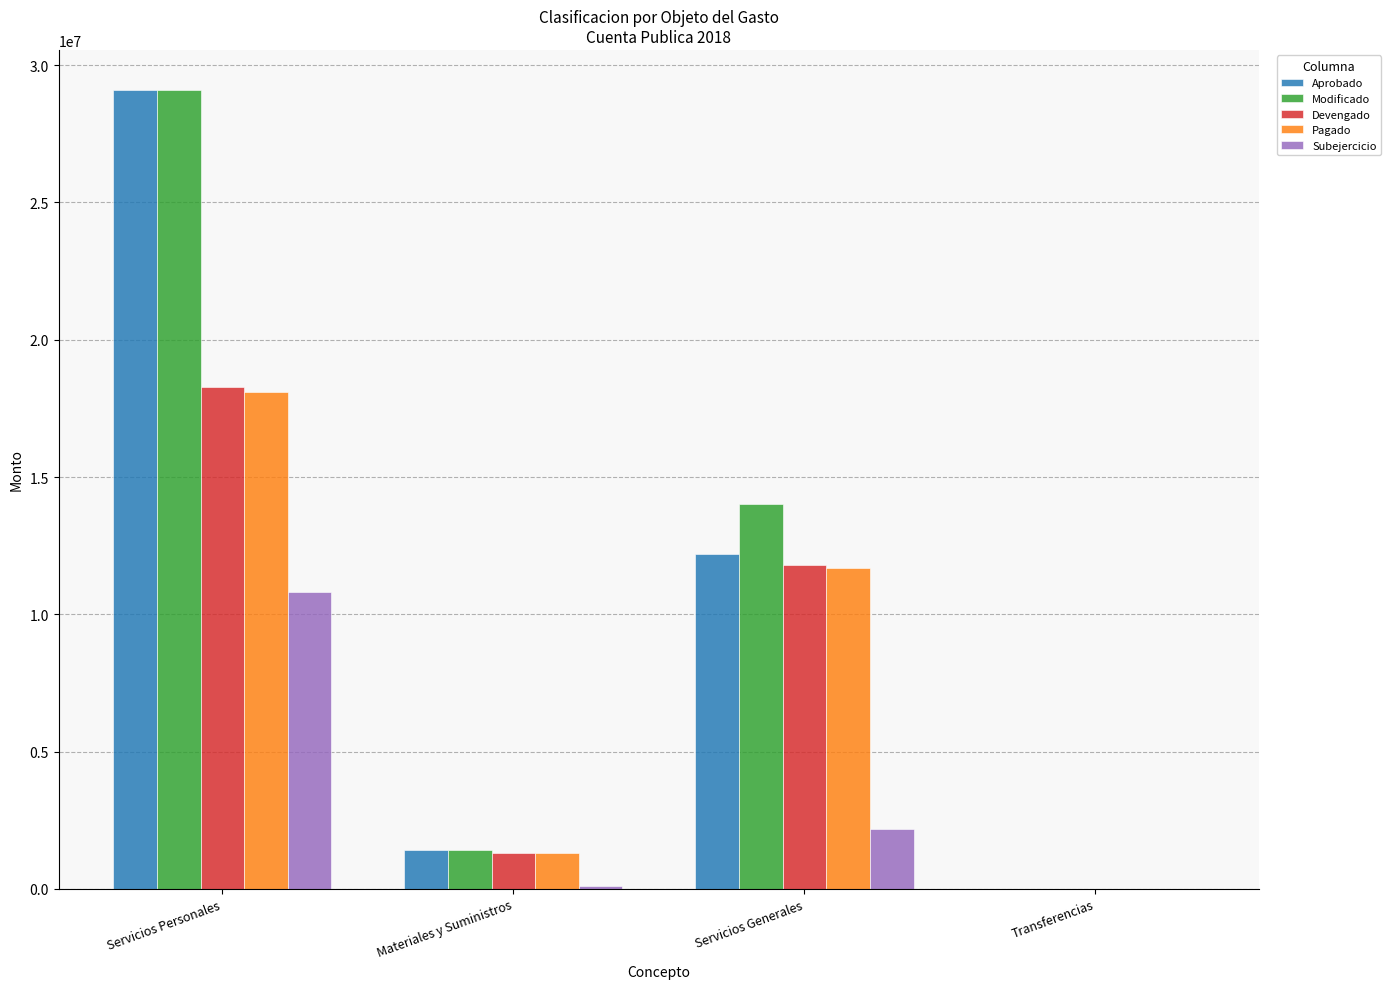

The Pagado series shows 0 at Transferencias. True or false?

True